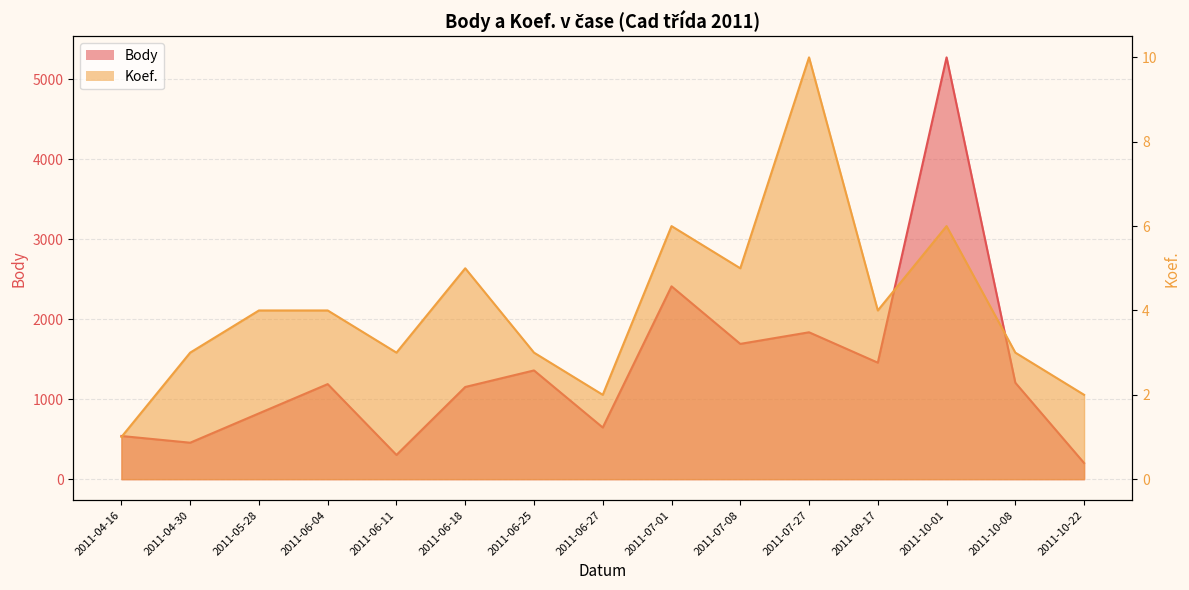

Rank the series by their maximum value, from highest to lowest.

Body, Koef.